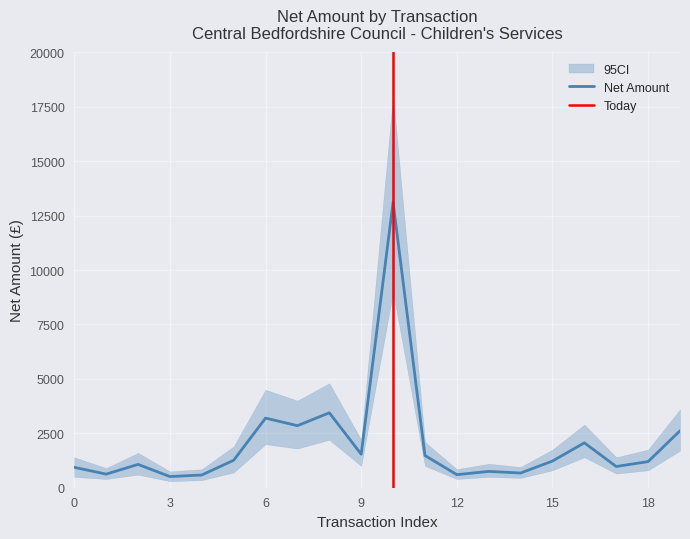

True or false: lower_ci and Net Amount cross at least once.

False